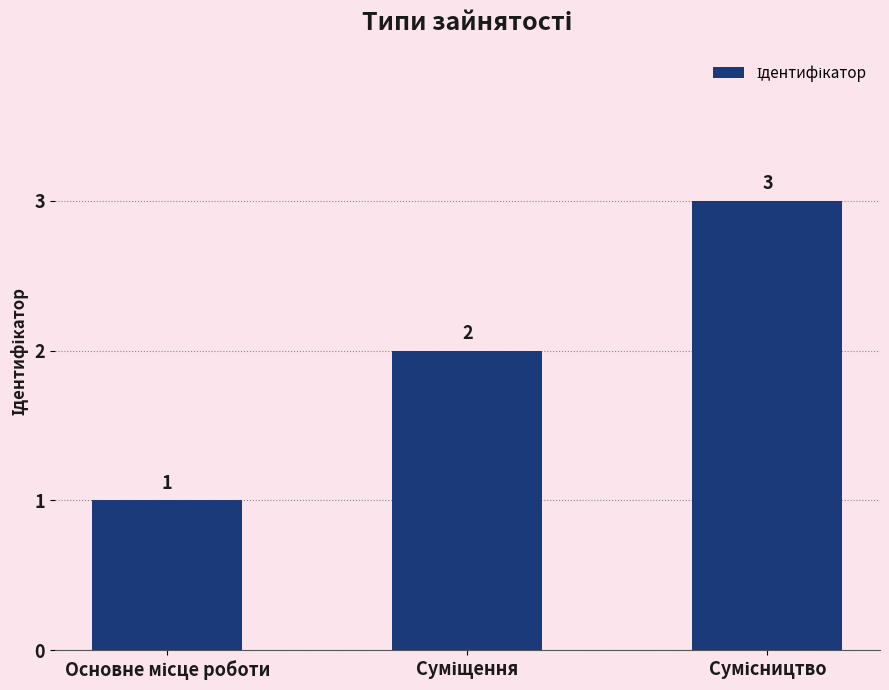

What is the value of the 1st bar from the left?

1